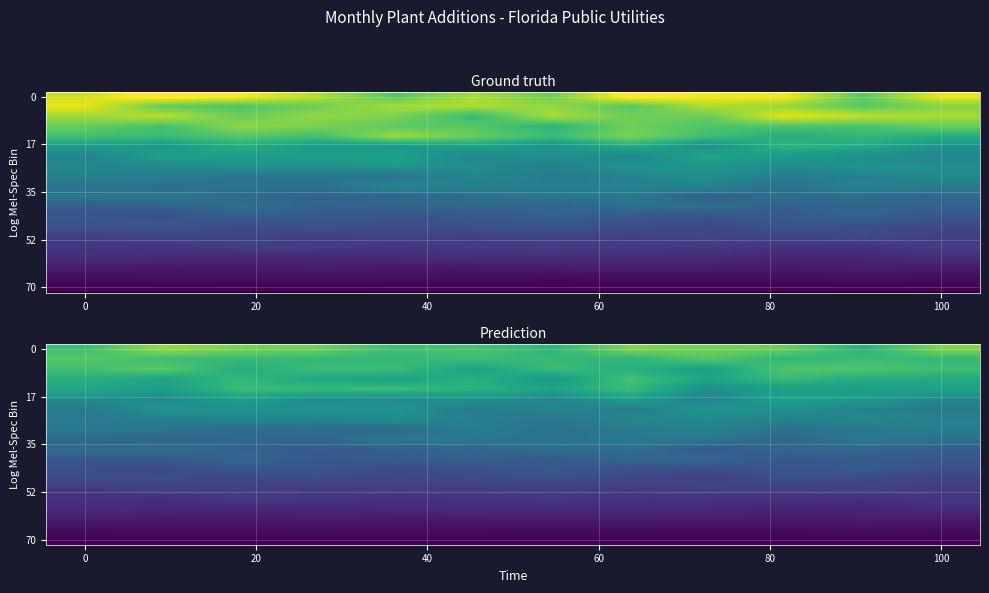

Count the number of categories in the chart.

12